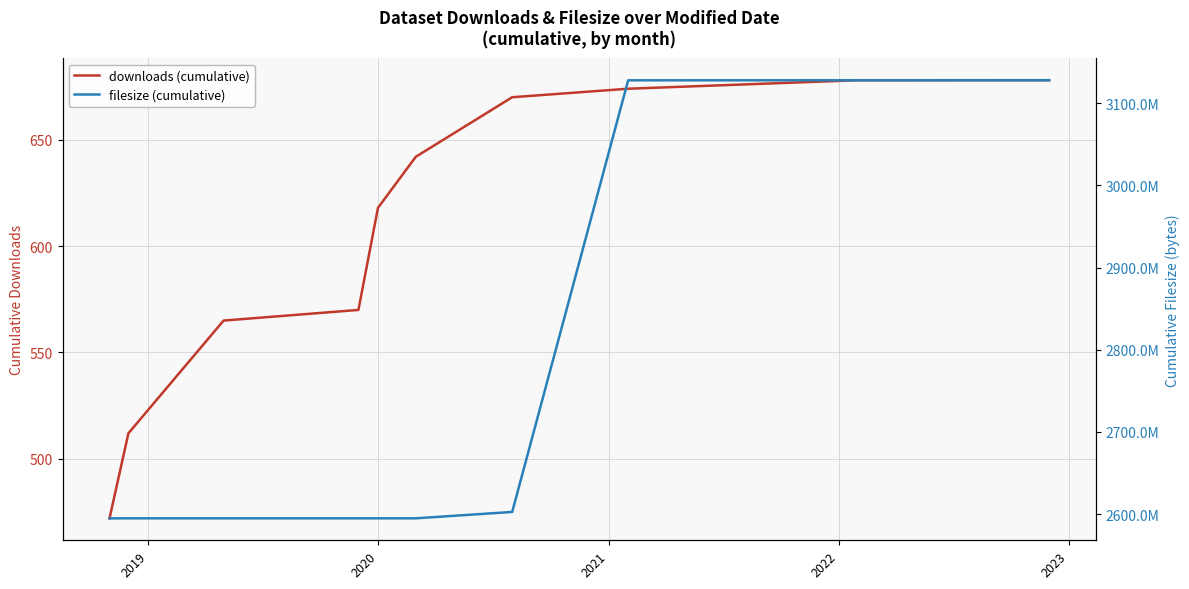

How many lines are shown in the chart?

2